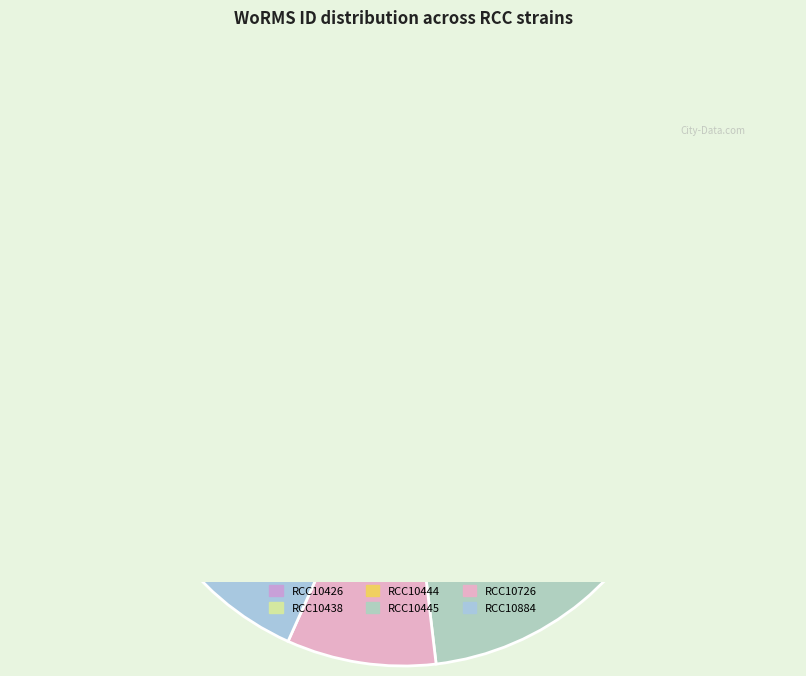

What percentage do Gymnodinium impudicum (RCC10426) and Gymnodinium impudicum (RCC10438) together represent?

36.6%